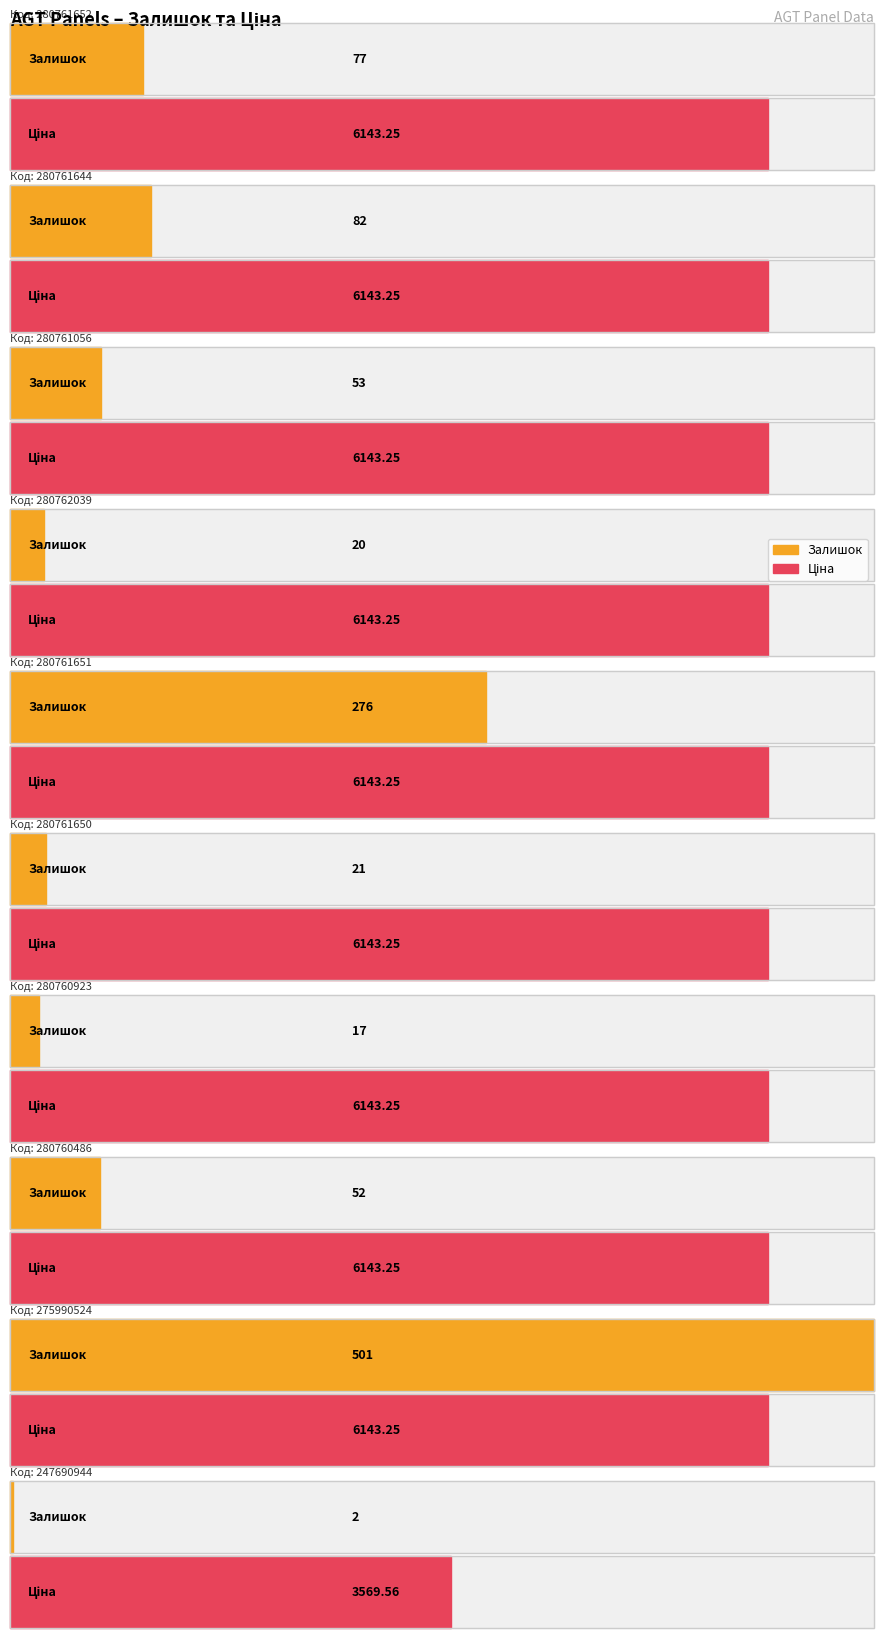

At which label does Ціна first exceed 6143?

280761652